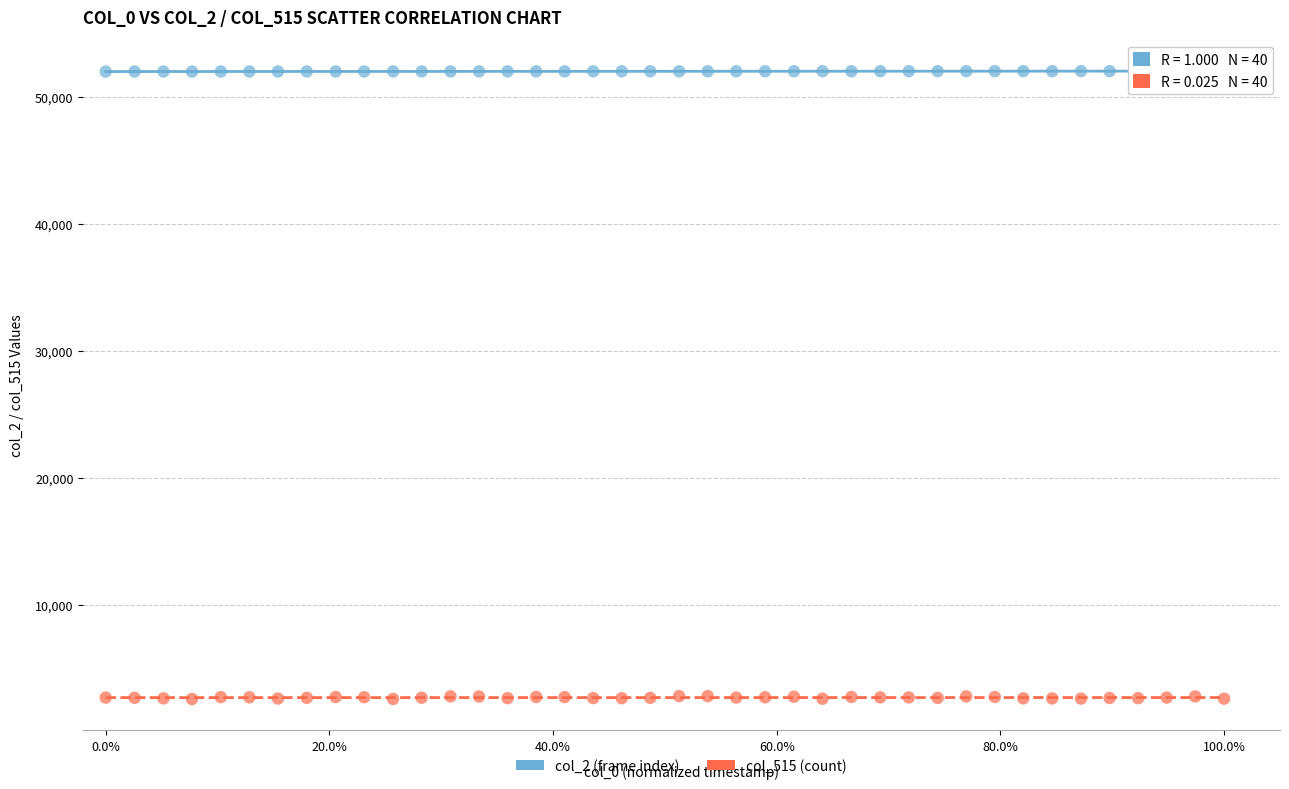

What are all the series names shown in the legend?

col_2 (frame index), col_515 (count)